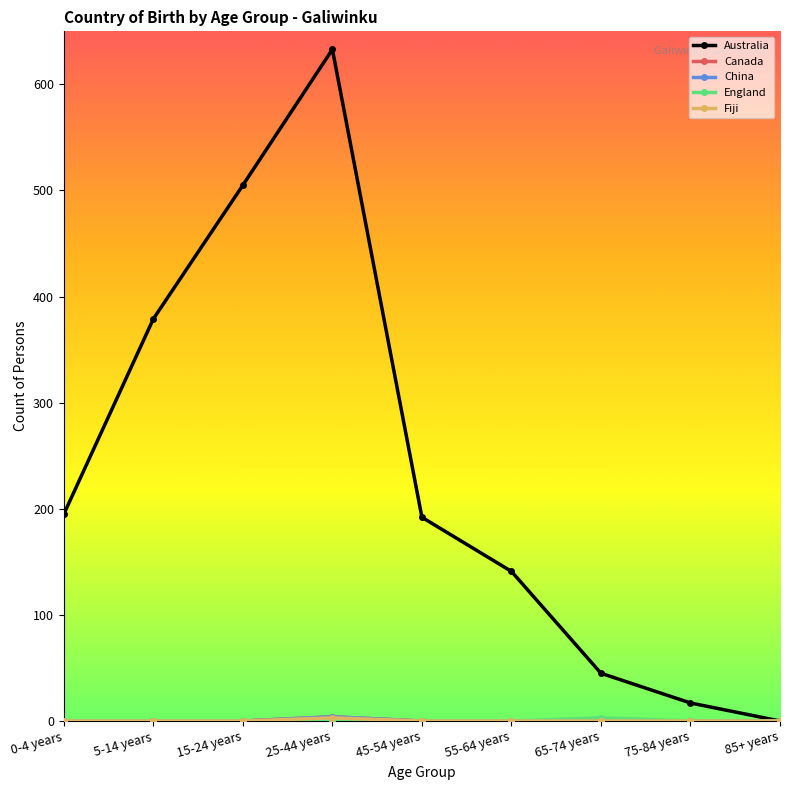

Is this an area chart (filled region under the line)?

No